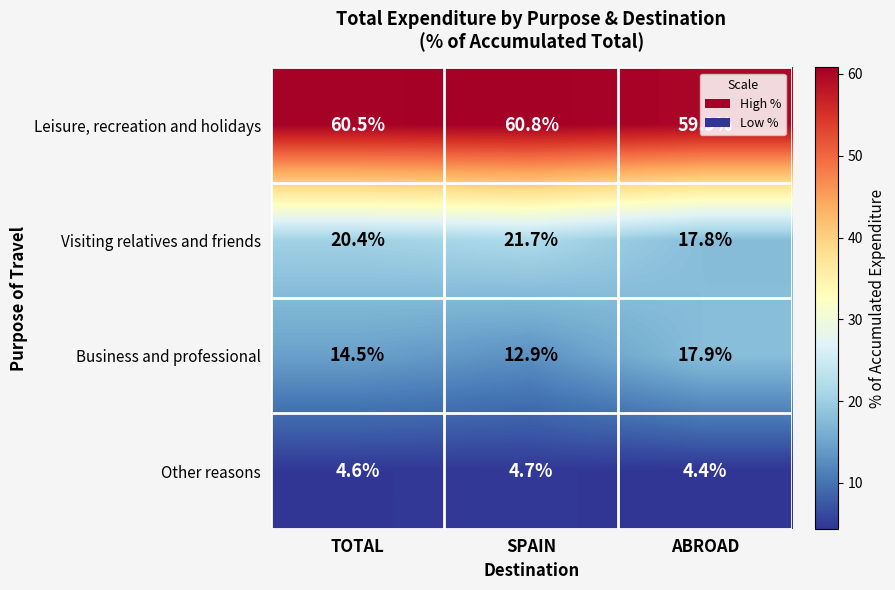

At which category is the sum across all series the highest?

SPAIN